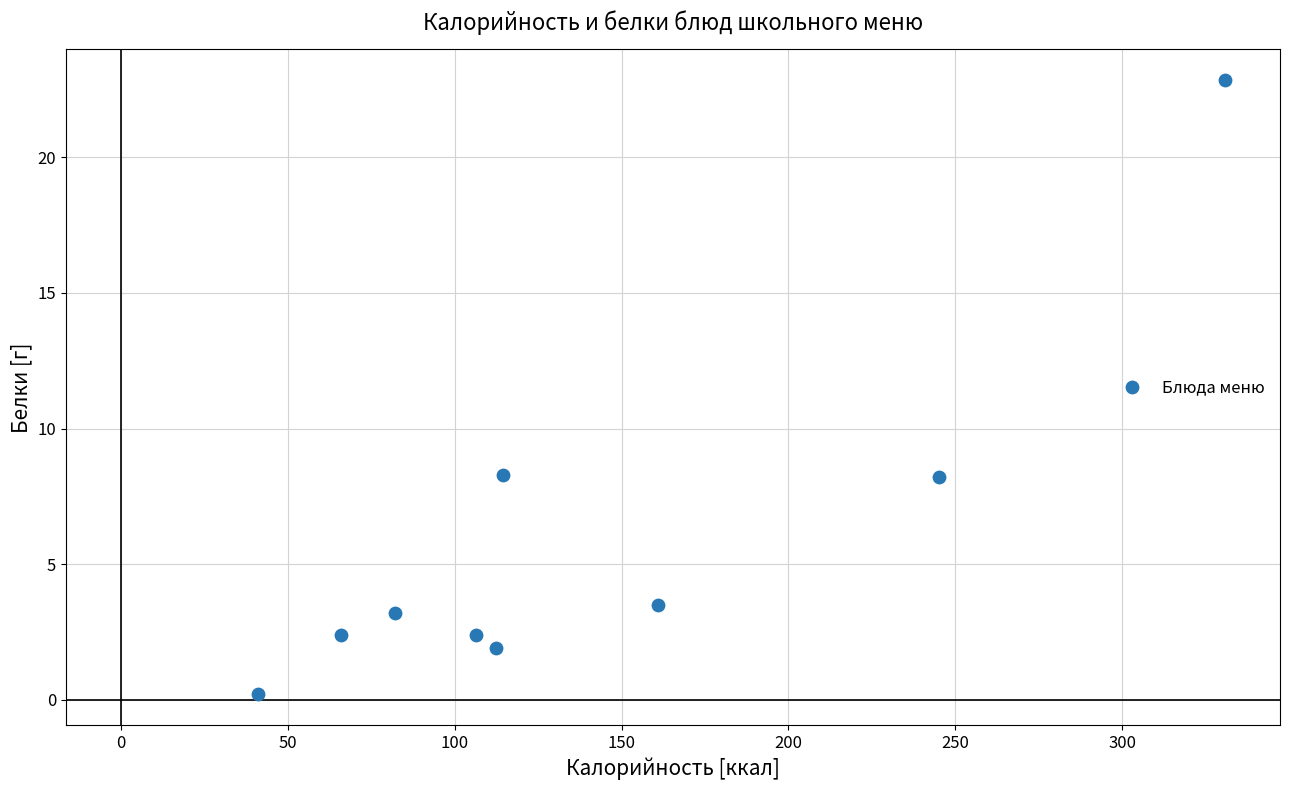

What is the average Y value?

5.9